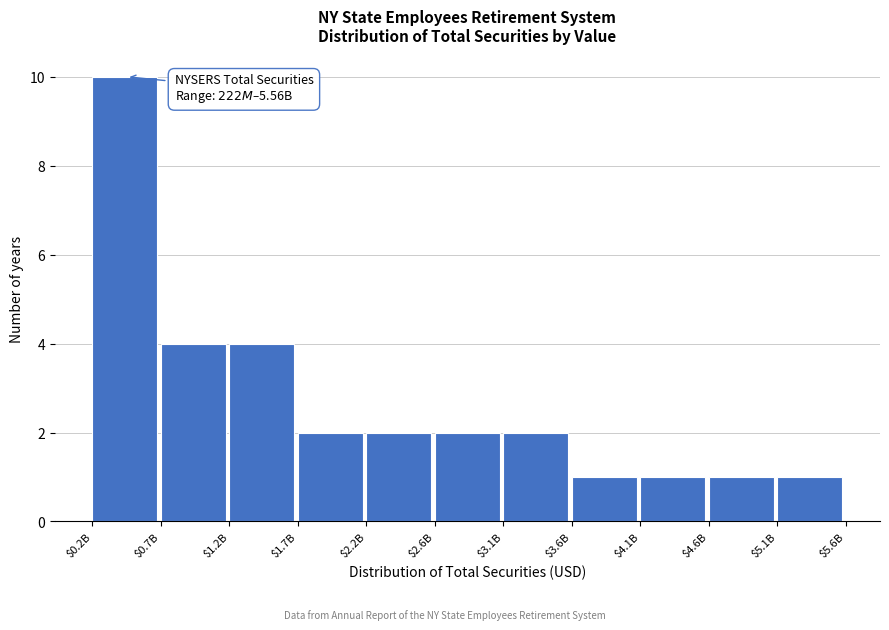

Reading left to right, what are all the values shown in this chart?

10	4	4	2	2	2	2	1	1	1	1